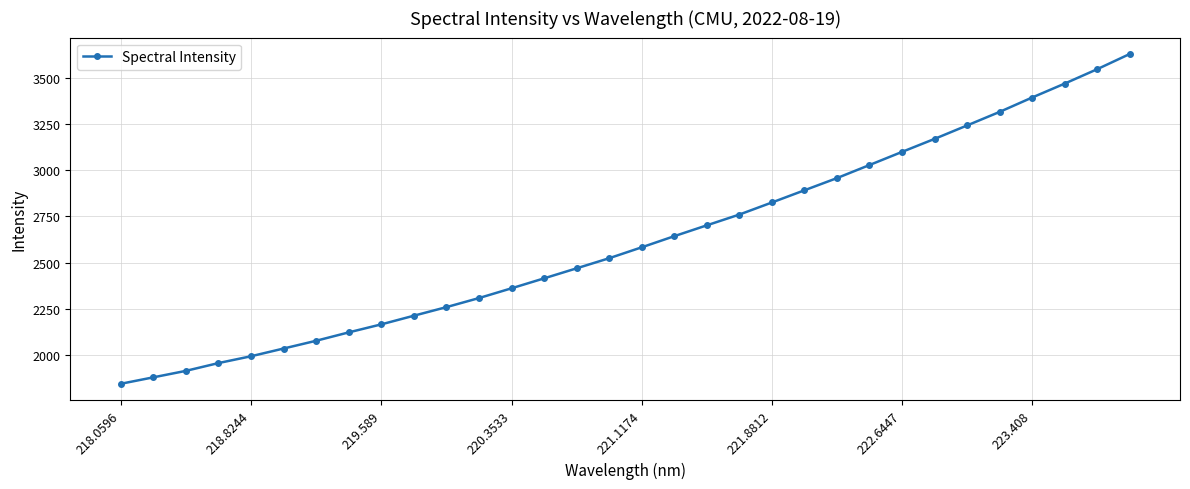

How many values are below 2582?

16